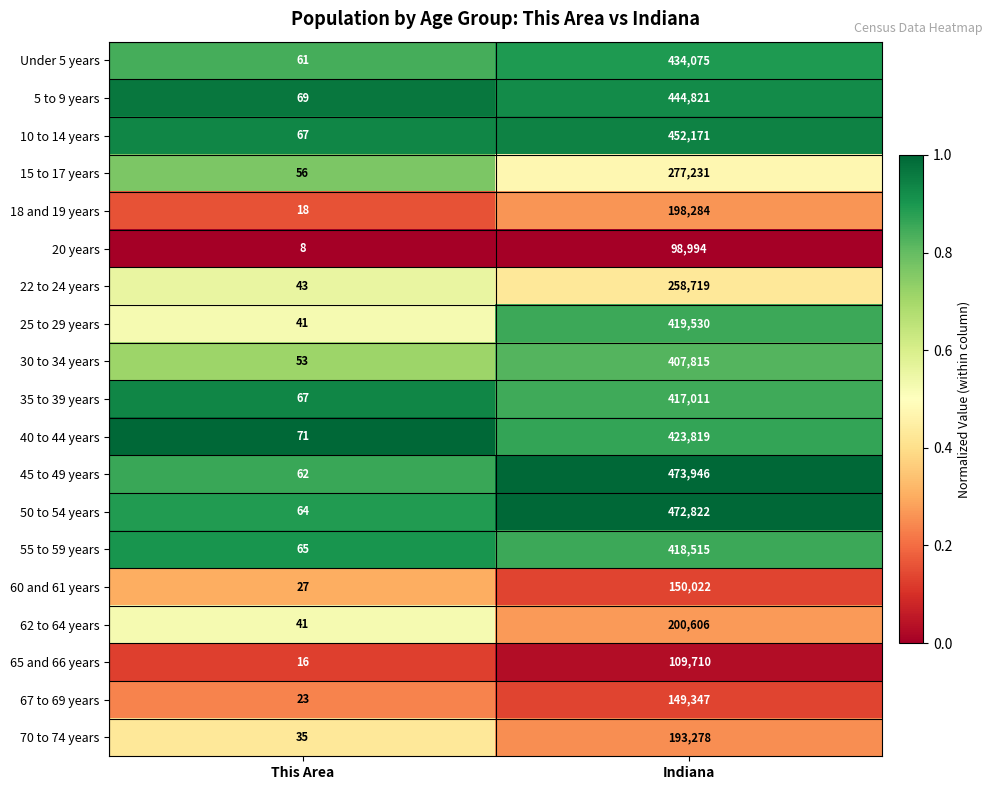

What is the difference between the highest and lowest values at Indiana?

374952